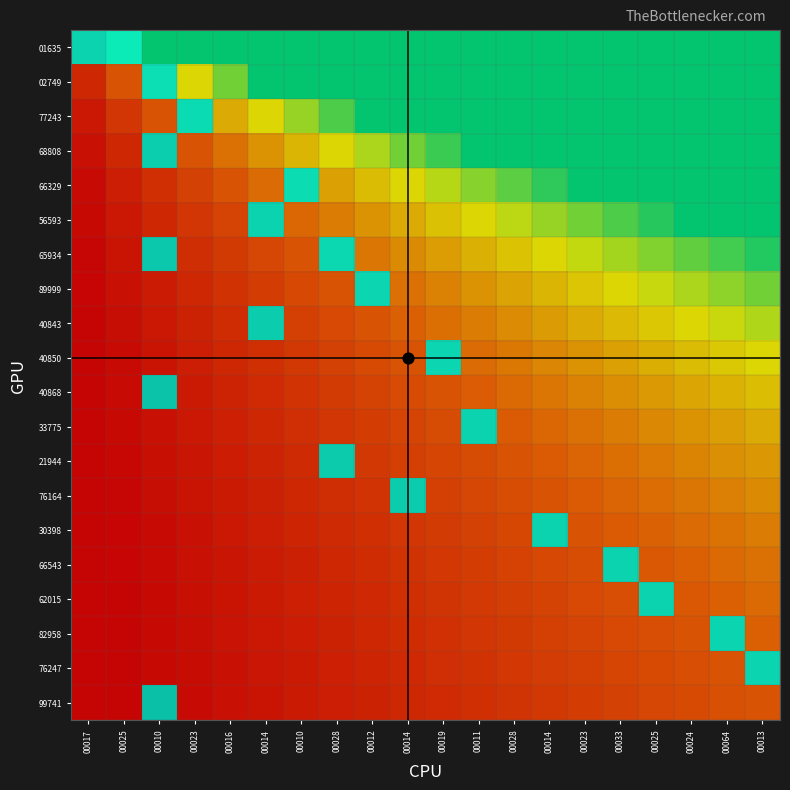

What is the greatest value displayed?

2.0